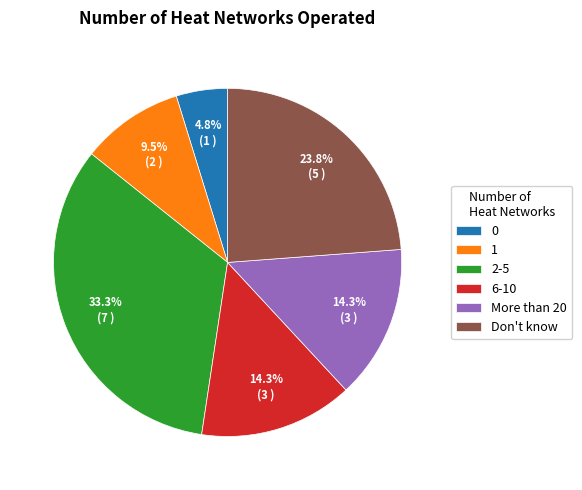

To the nearest percent, what is the combined percentage of 1 and Don't know?

33%